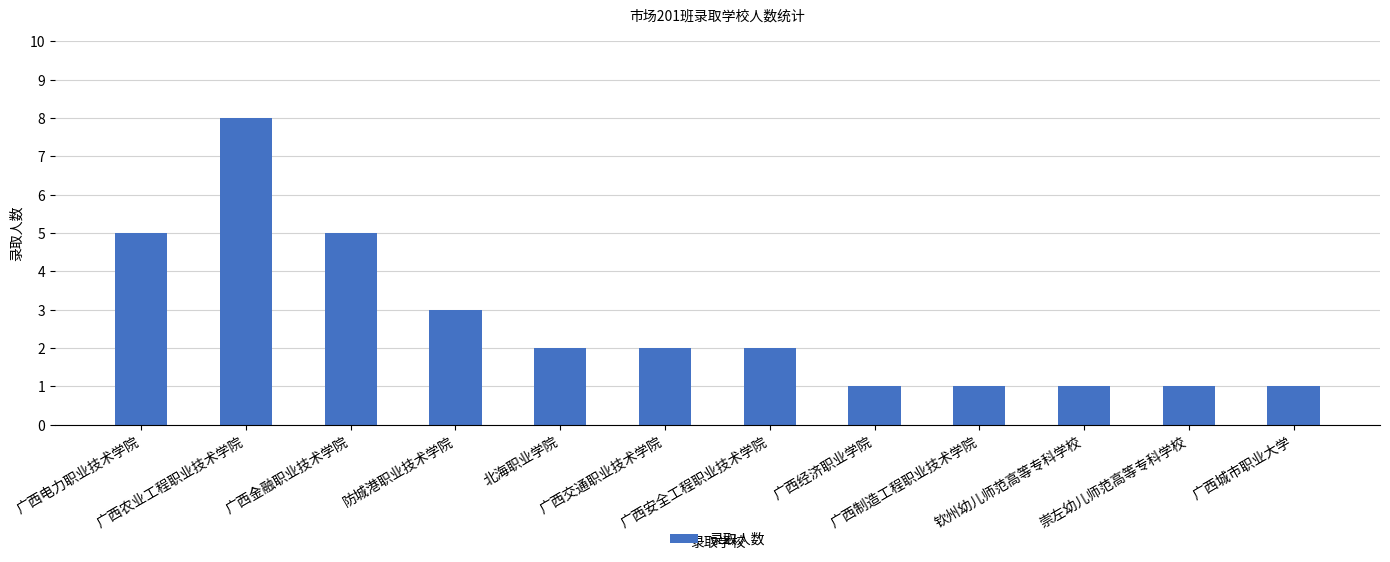

Which has a higher value, 钦州幼儿师范高等专科学校 or 广西安全工程职业技术学院?

广西安全工程职业技术学院